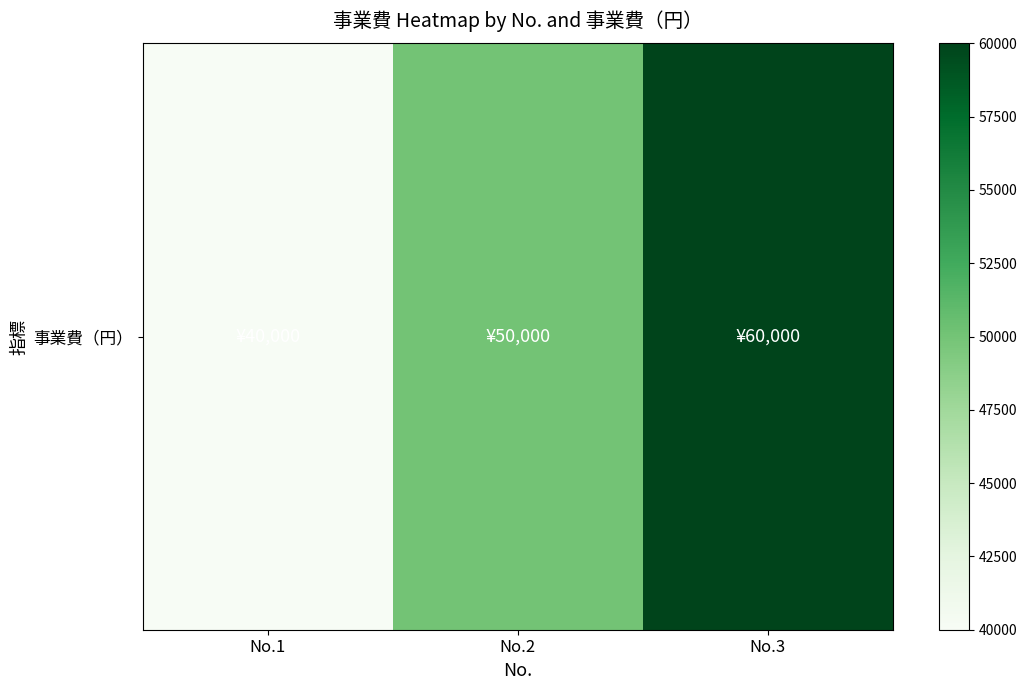

Reading left to right, extract all data points from this chart.

40000	50000	60000